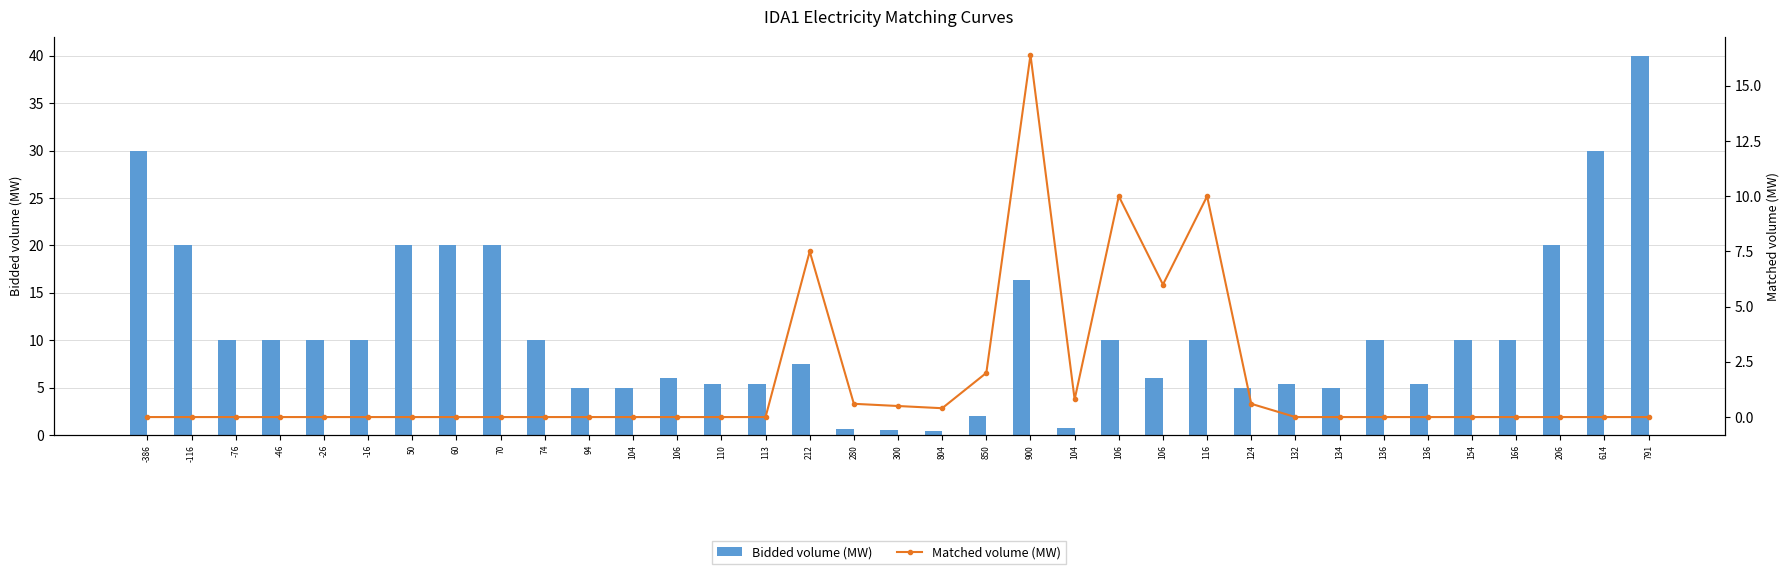

How many data points in Matched volume (MW) are above 0?

11